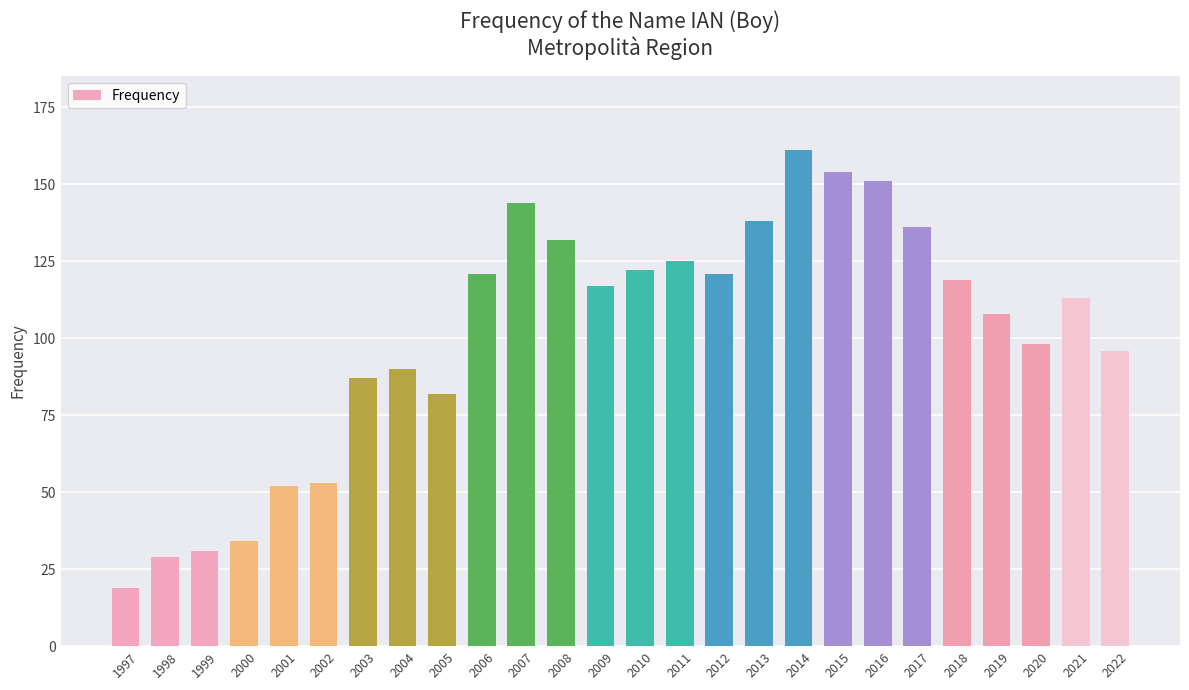

What value does the data have at 2005?

82